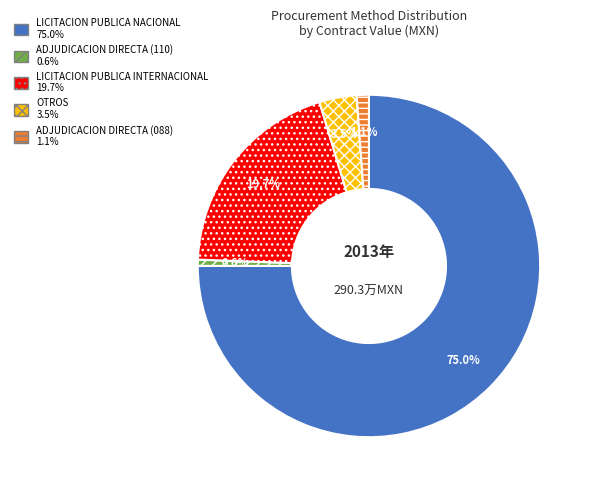

Between ADJUDICACION DIRECTA (110) and OTROS, which is larger?

OTROS